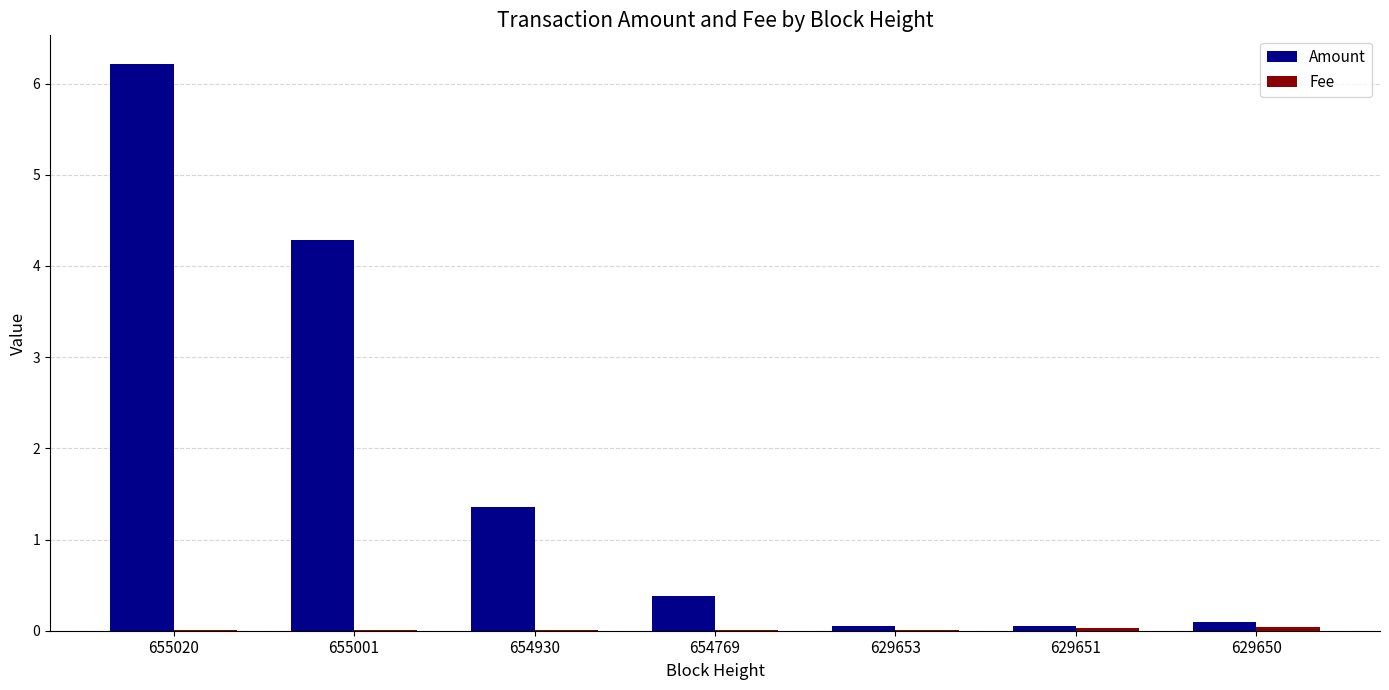

What is the maximum value for Amount?

6.2